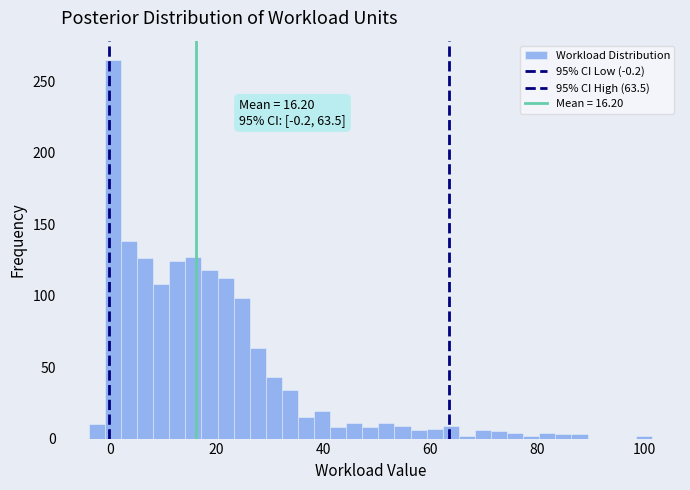

Around what value on the x-axis is the tallest bar? Give the approximate position of its centre, as read against the axis.

0